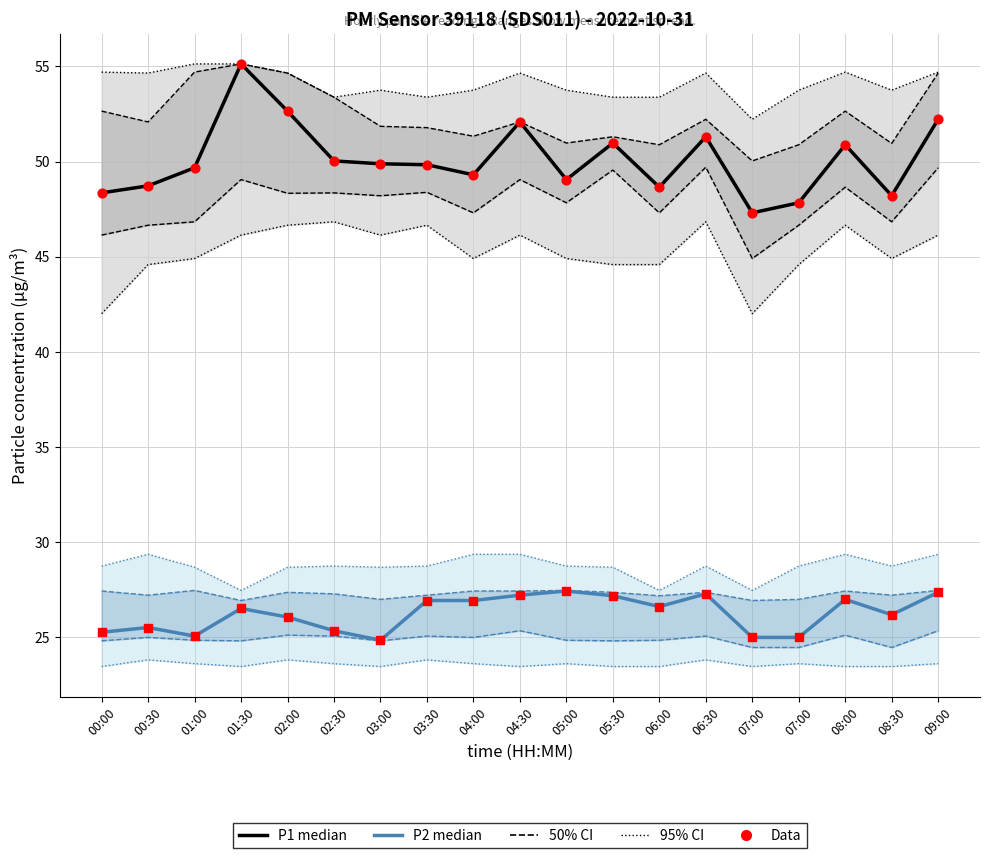

Is the value of P2 median at 08:30 greater than the value of P1 median at 03:30?

No